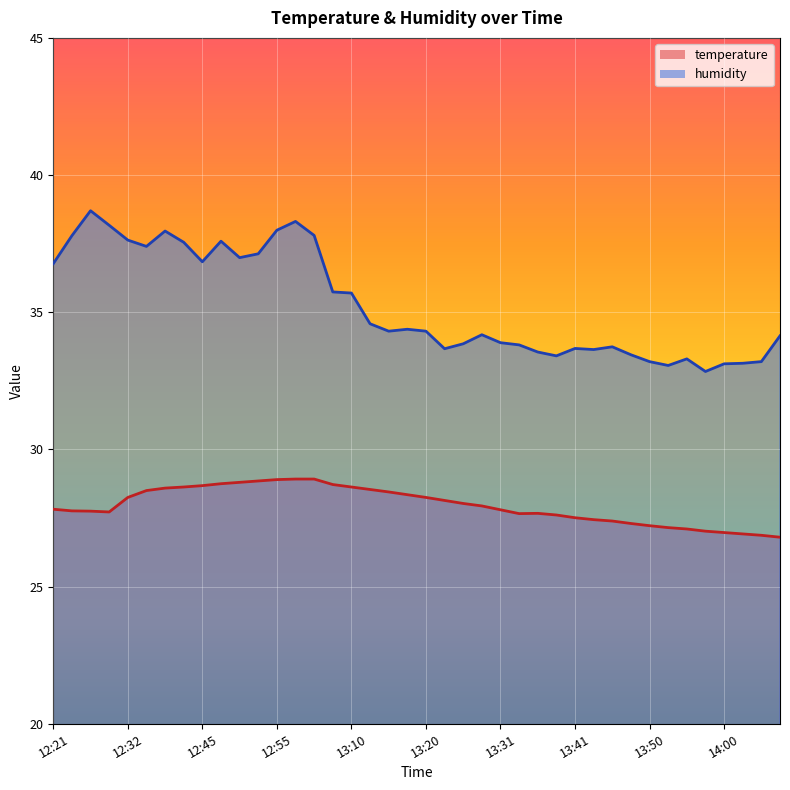

In temperature, how many points are higher than both neighbors (excluding endpoints)?

1